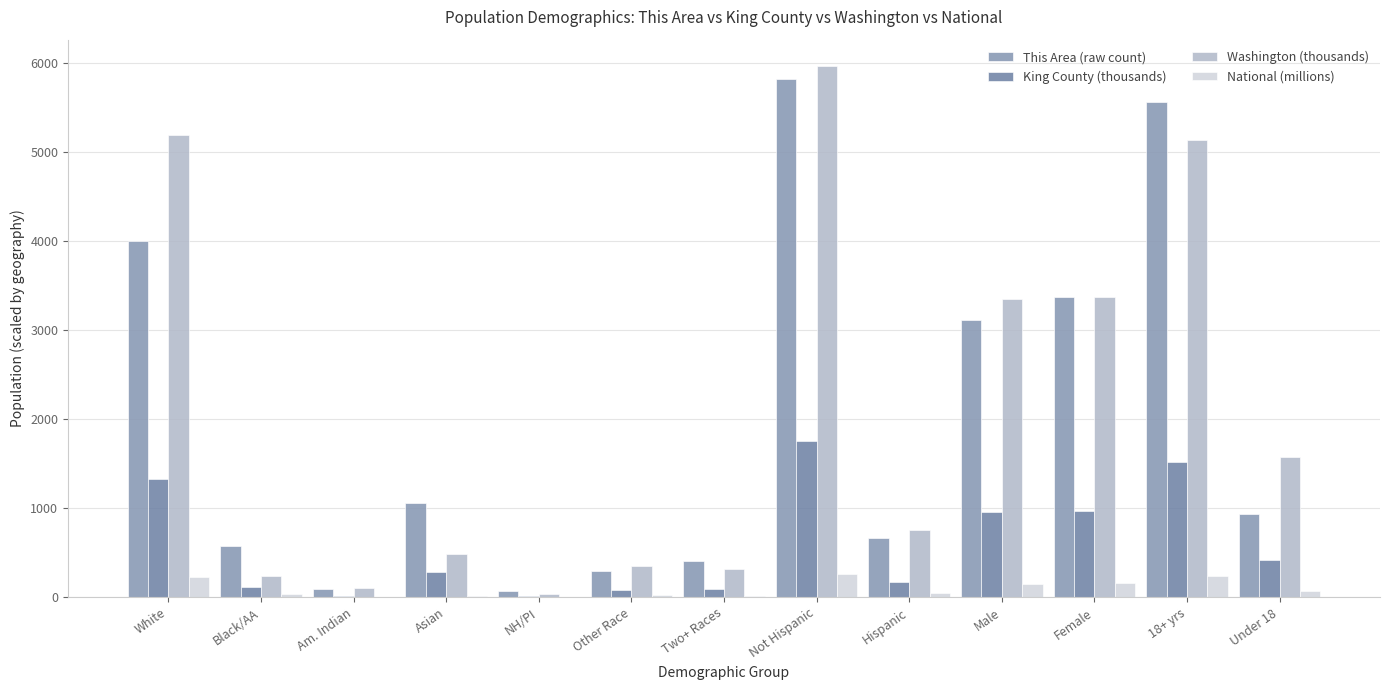

At which category does the chart reach its peak across all series?

Not Hispanic